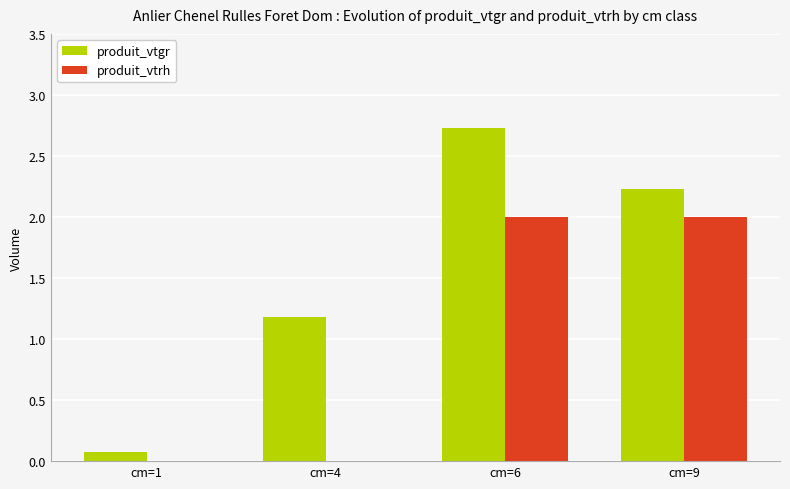

At which category is the sum across all series the highest?

cm=6